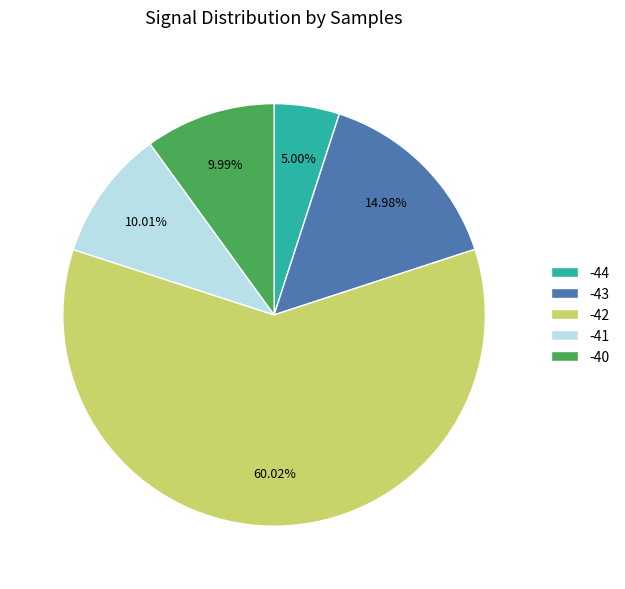

Which category has the smallest portion of the pie?

-44